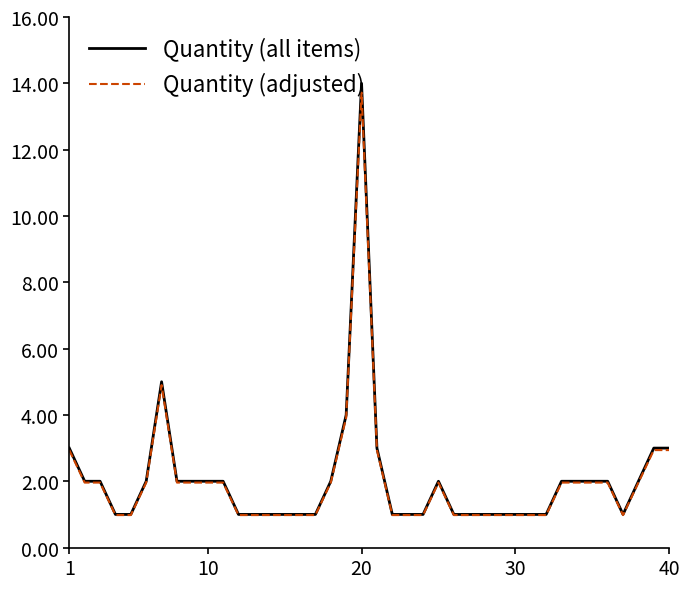

What is the minimum value shown in the chart?

1.0